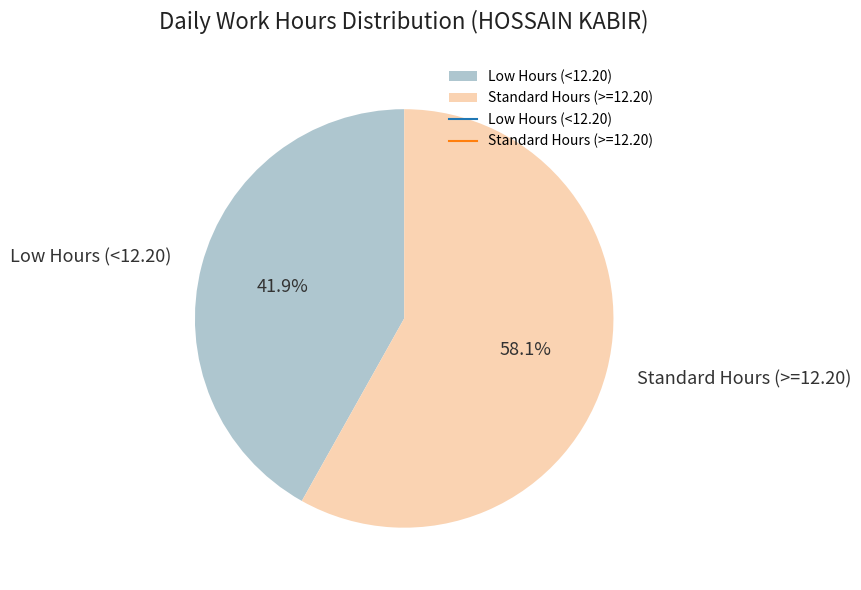

What is the ratio of the value at Low Hours (<12.20) to the value at Standard Hours (>=12.20)?

0.7